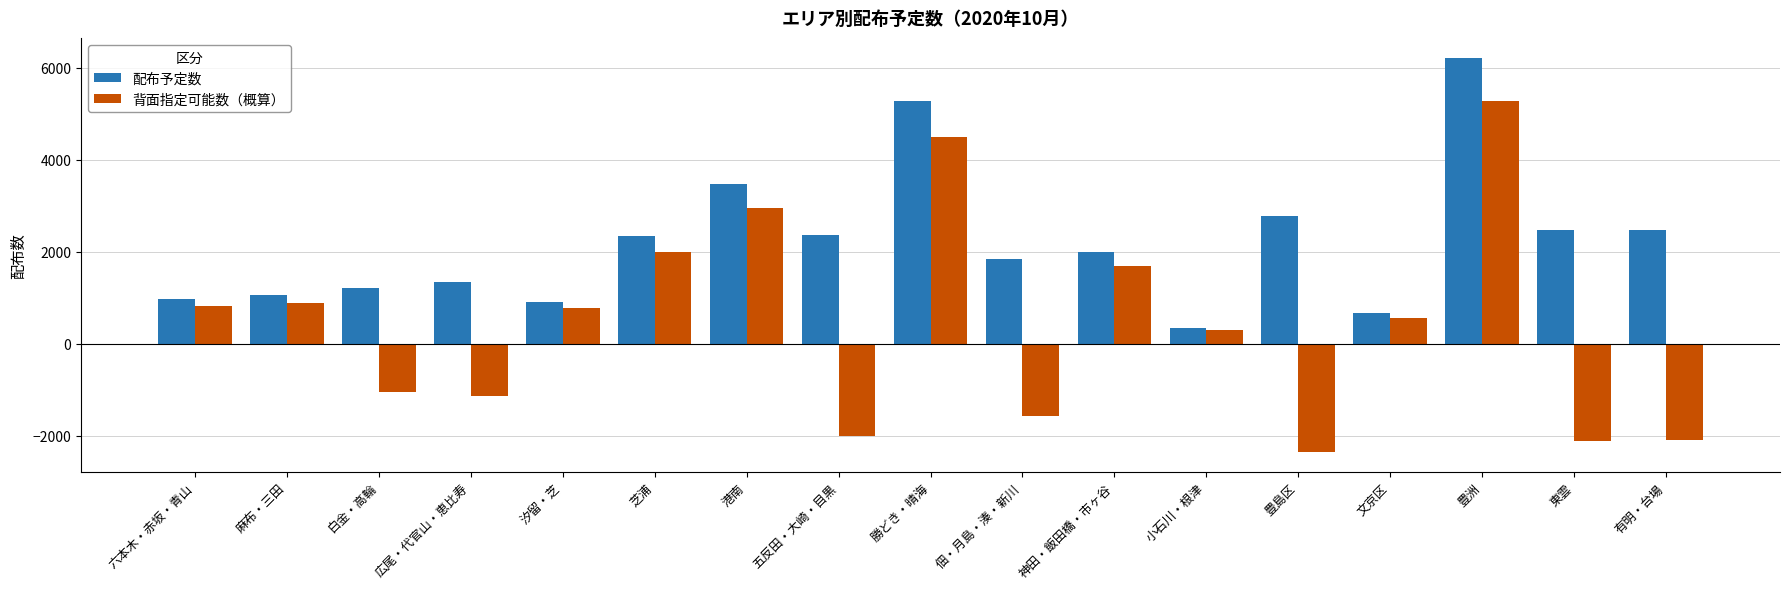

At which label does 配布予定数 first exceed 1993?

芝浦